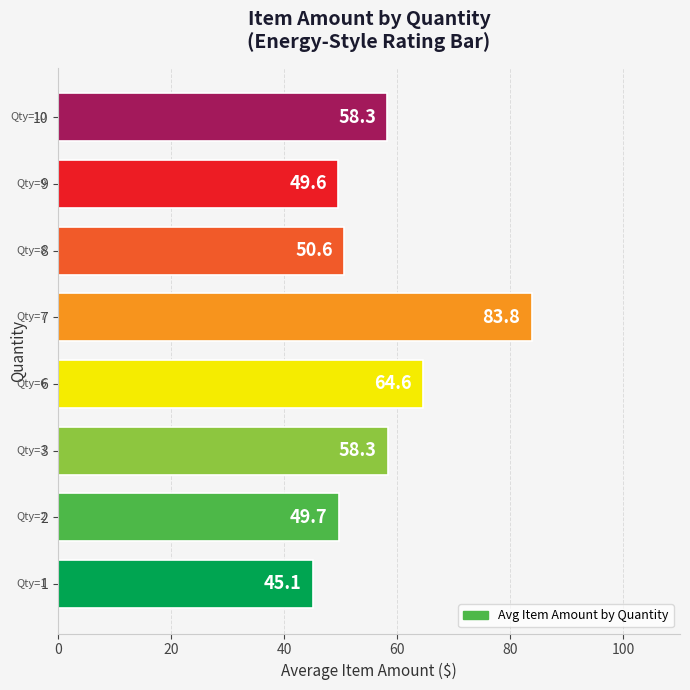

What is the difference between the second highest and second lowest values?

15.1